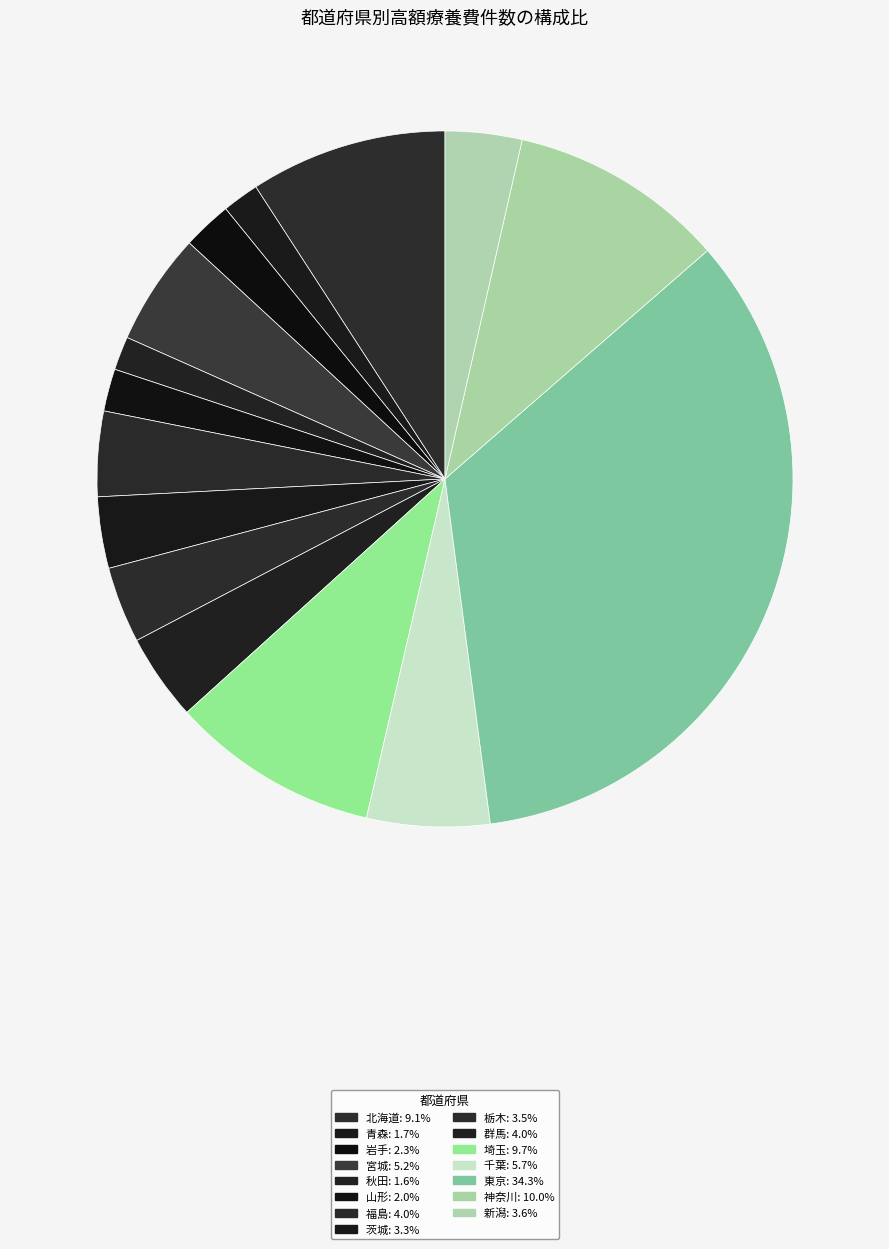

What is the total percentage of 山形 and 北海道?

11.1%